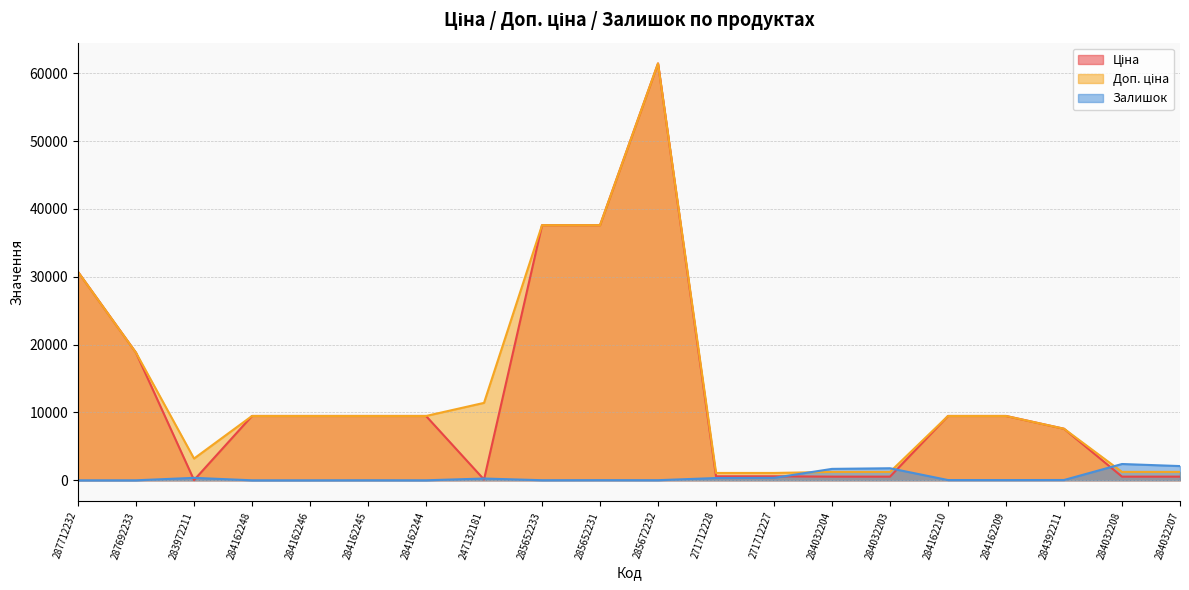

What is the label of the 3rd point from the left?

283972211